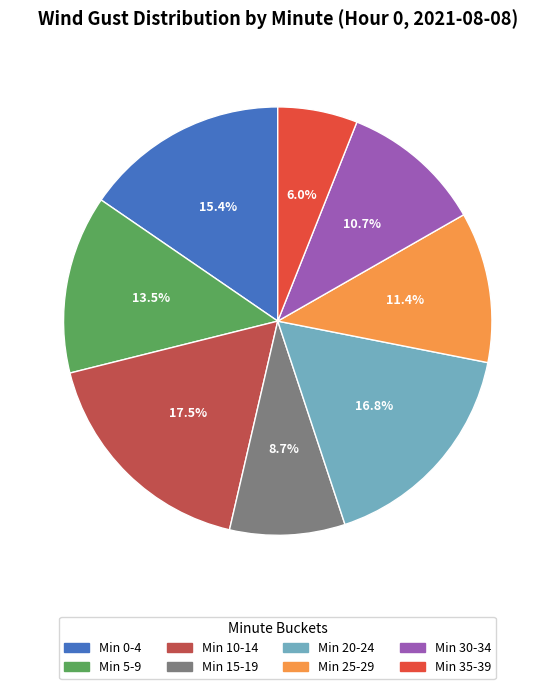

Is there any slice that represents more than half of the pie?

No